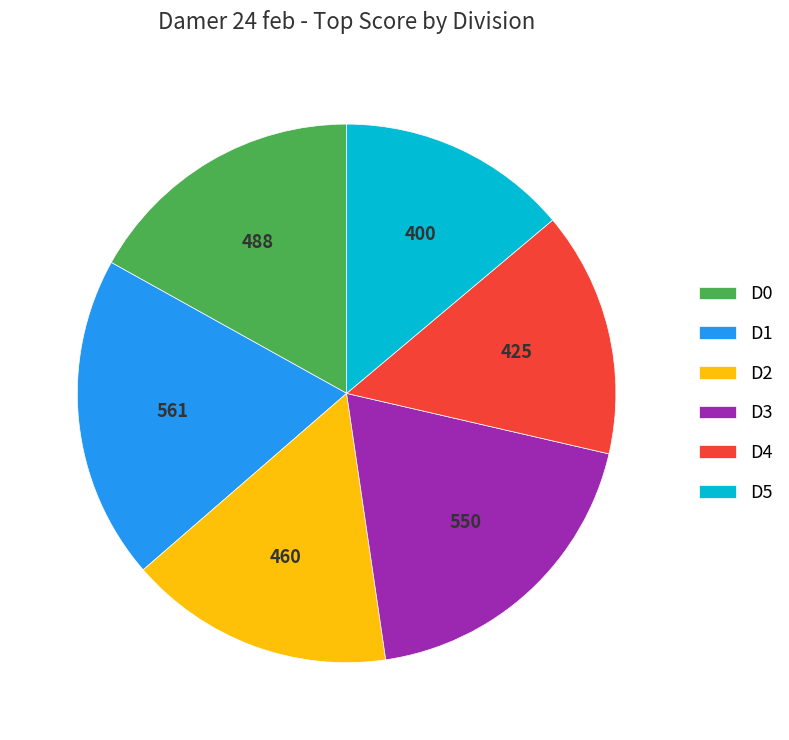

Is it true that D3 is 19% of the pie?

True